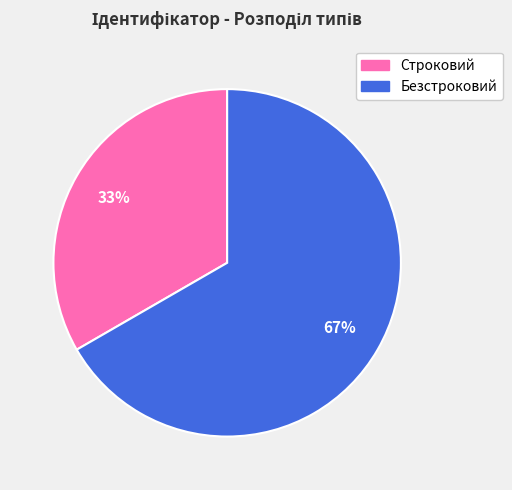

Count the number of slices in the pie.

2